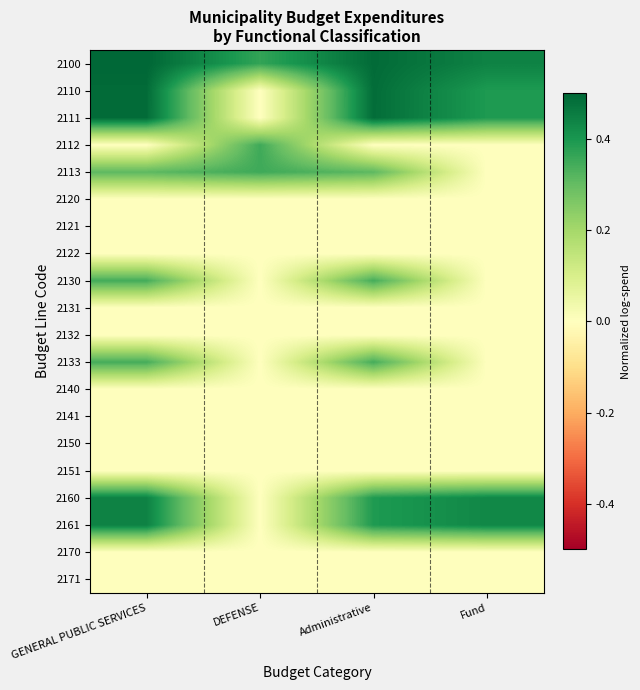

Reading right to left, list all the values displayed in this chart.

2100: Fund=0.4	Administrative=0.5	DEFENSE=0.4	GENERAL PUBLIC SERVICES=0.5
2110: Fund=0.4	Administrative=0.5	DEFENSE=0.0	GENERAL PUBLIC SERVICES=0.5
2111: Fund=0.4	Administrative=0.5	DEFENSE=0.0	GENERAL PUBLIC SERVICES=0.5
2112: Fund=0.0	Administrative=0.0	DEFENSE=0.4	GENERAL PUBLIC SERVICES=0.0
2113: Fund=0.0	Administrative=0.3	DEFENSE=0.4	GENERAL PUBLIC SERVICES=0.3
2120: Fund=0.0	Administrative=0.0	DEFENSE=0.0	GENERAL PUBLIC SERVICES=0.0
2121: Fund=0.0	Administrative=0.0	DEFENSE=0.0	GENERAL PUBLIC SERVICES=0.0
2122: Fund=0.0	Administrative=0.0	DEFENSE=0.0	GENERAL PUBLIC SERVICES=0.0
2130: Fund=0.0	Administrative=0.3	DEFENSE=0.0	GENERAL PUBLIC SERVICES=0.3
2131: Fund=0.0	Administrative=0.0	DEFENSE=0.0	GENERAL PUBLIC SERVICES=0.0
2132: Fund=0.0	Administrative=0.0	DEFENSE=0.0	GENERAL PUBLIC SERVICES=0.0
2133: Fund=0.0	Administrative=0.3	DEFENSE=0.0	GENERAL PUBLIC SERVICES=0.3
2140: Fund=0.0	Administrative=0.0	DEFENSE=0.0	GENERAL PUBLIC SERVICES=0.0
2141: Fund=0.0	Administrative=0.0	DEFENSE=0.0	GENERAL PUBLIC SERVICES=0.0
2150: Fund=0.0	Administrative=0.0	DEFENSE=0.0	GENERAL PUBLIC SERVICES=0.0
2151: Fund=0.0	Administrative=0.0	DEFENSE=0.0	GENERAL PUBLIC SERVICES=0.0
2160: Fund=0.4	Administrative=0.4	DEFENSE=0.0	GENERAL PUBLIC SERVICES=0.4
2161: Fund=0.4	Administrative=0.4	DEFENSE=0.0	GENERAL PUBLIC SERVICES=0.4
2170: Fund=0.0	Administrative=0.0	DEFENSE=0.0	GENERAL PUBLIC SERVICES=0.0
2171: Fund=0.0	Administrative=0.0	DEFENSE=0.0	GENERAL PUBLIC SERVICES=0.0